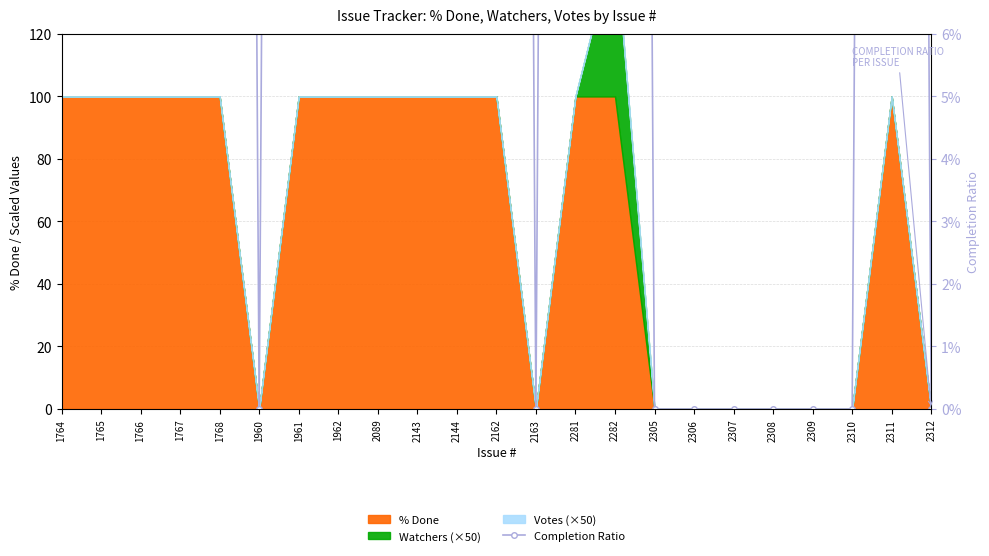

The value at 2281 is 1. True or false?

True